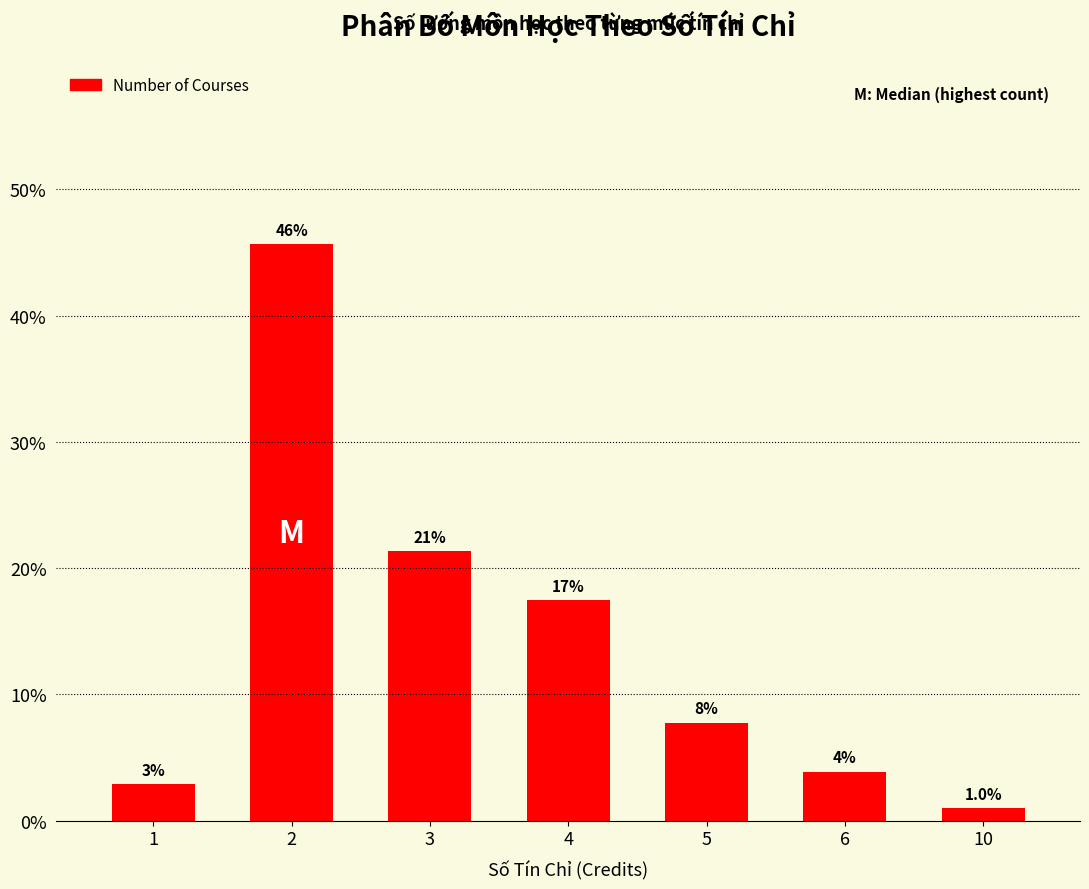

What is the smallest value displayed?

1.0